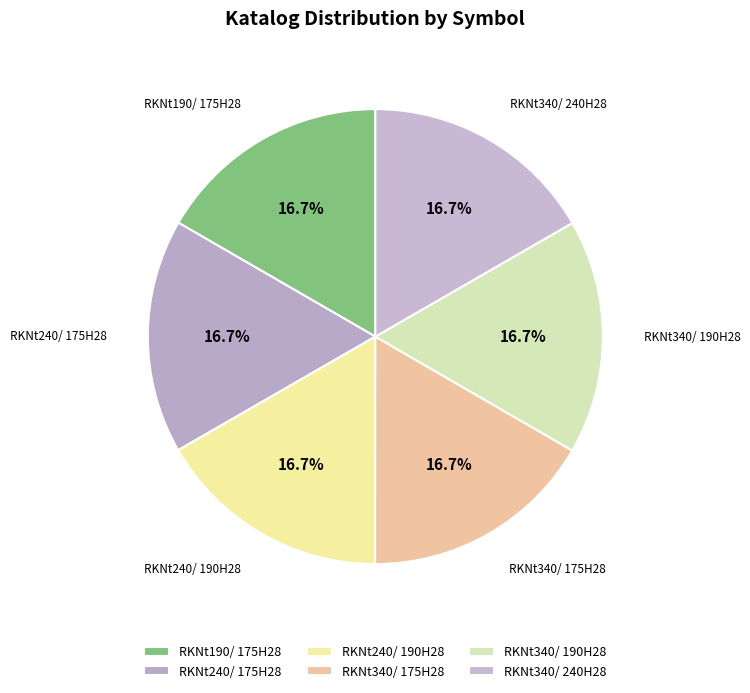

Does RKNt340/ 240H28 account for over 50% of the chart?

No